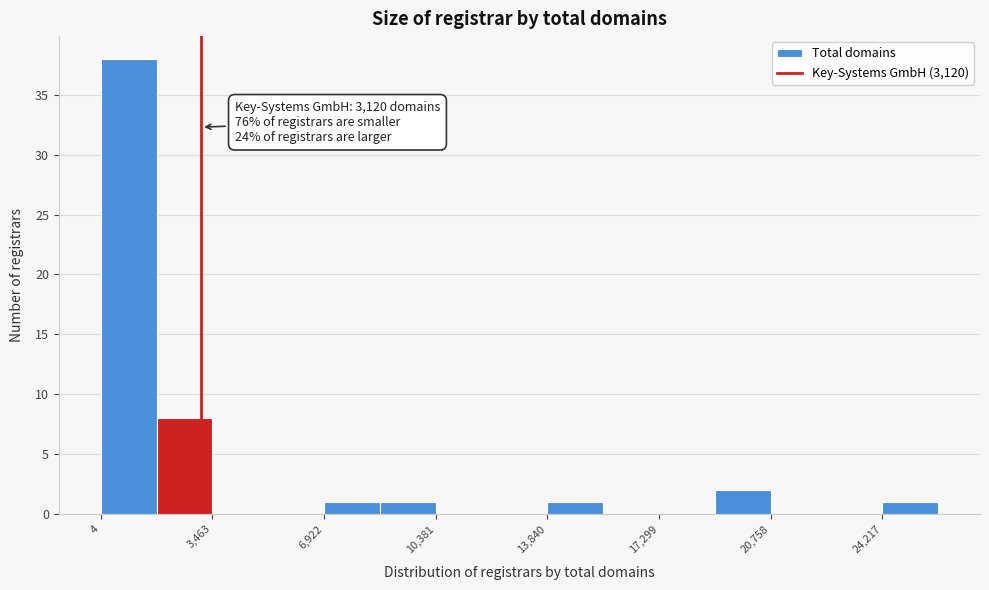

Around what value on the x-axis is the tallest bar? Give the approximate position of its centre, as read against the axis.

1000